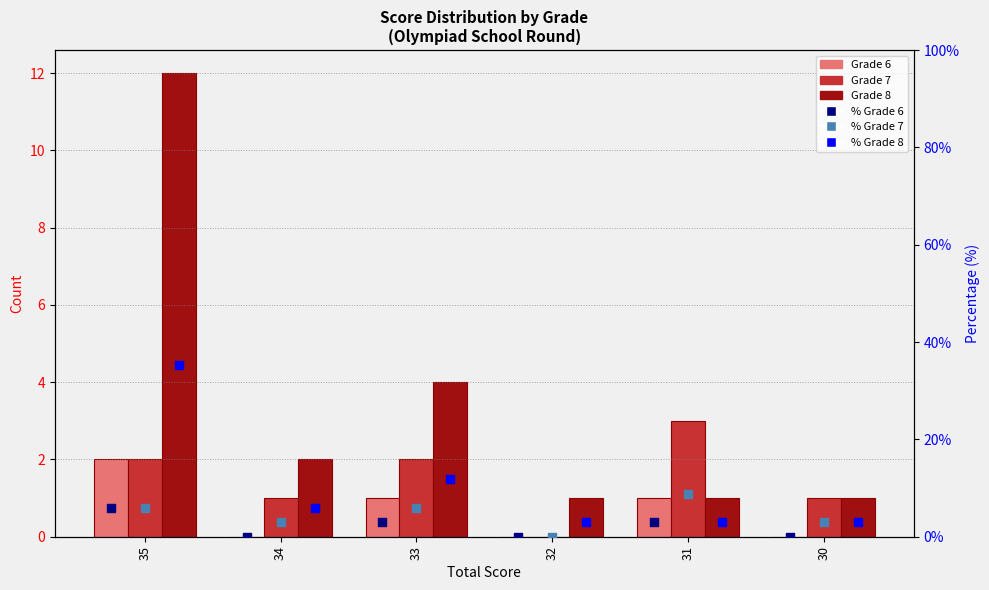

At how many categories does at least one series exceed 19?

1